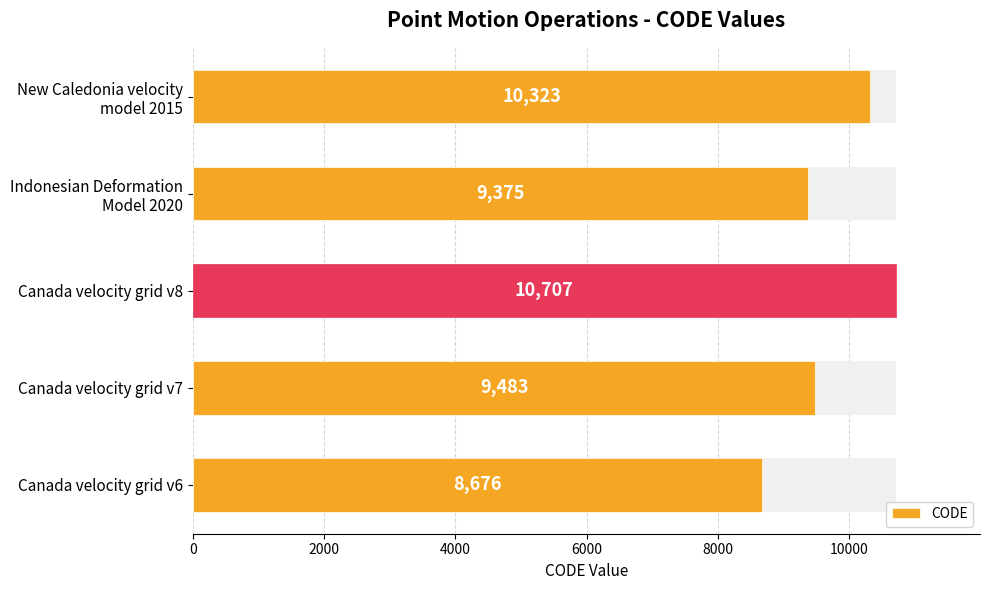

What is the maximum value shown in the chart?

10707